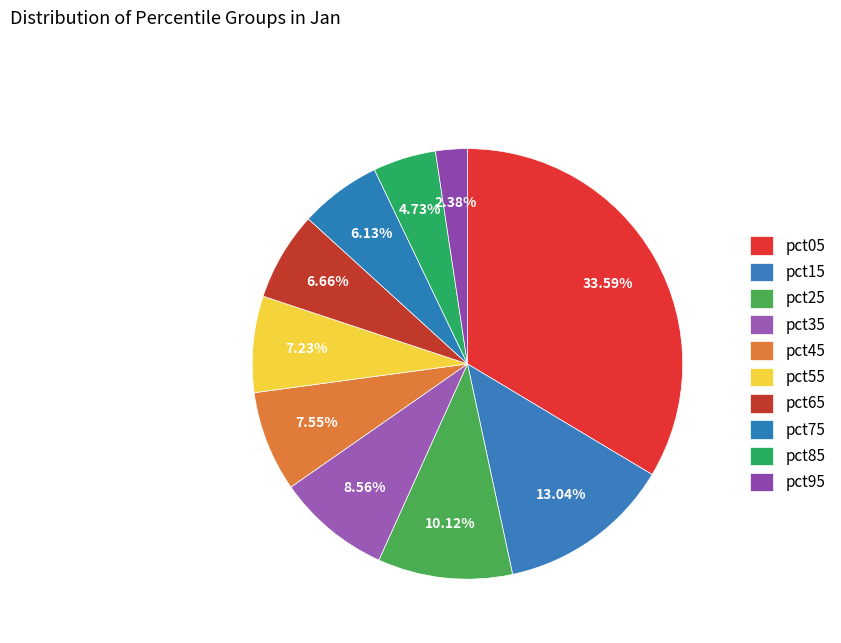

How many segments does this pie chart have?

10